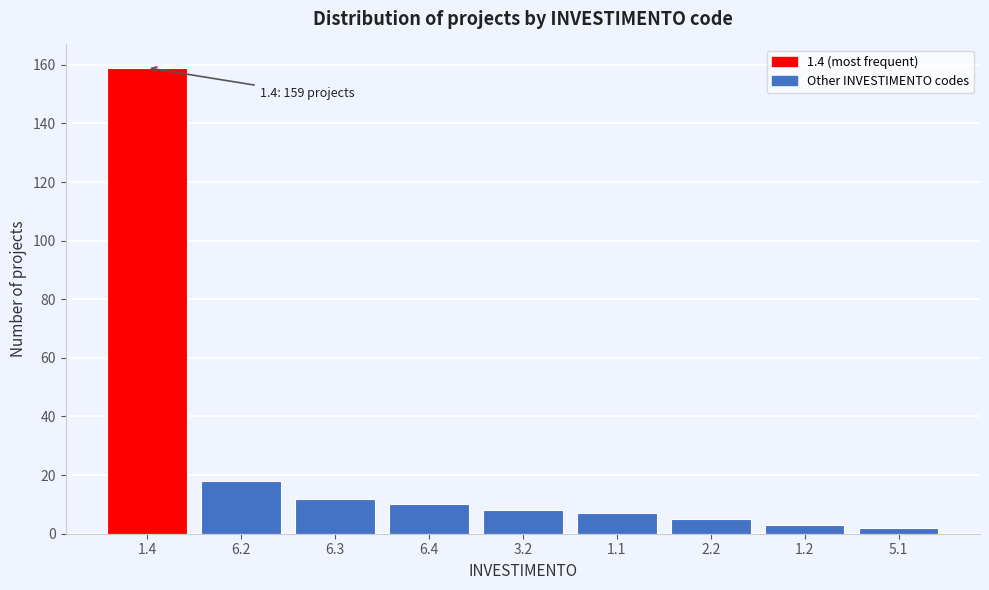

Reading left to right, transcribe all the data shown in this chart.

159	18	12	10	8	7	5	3	2